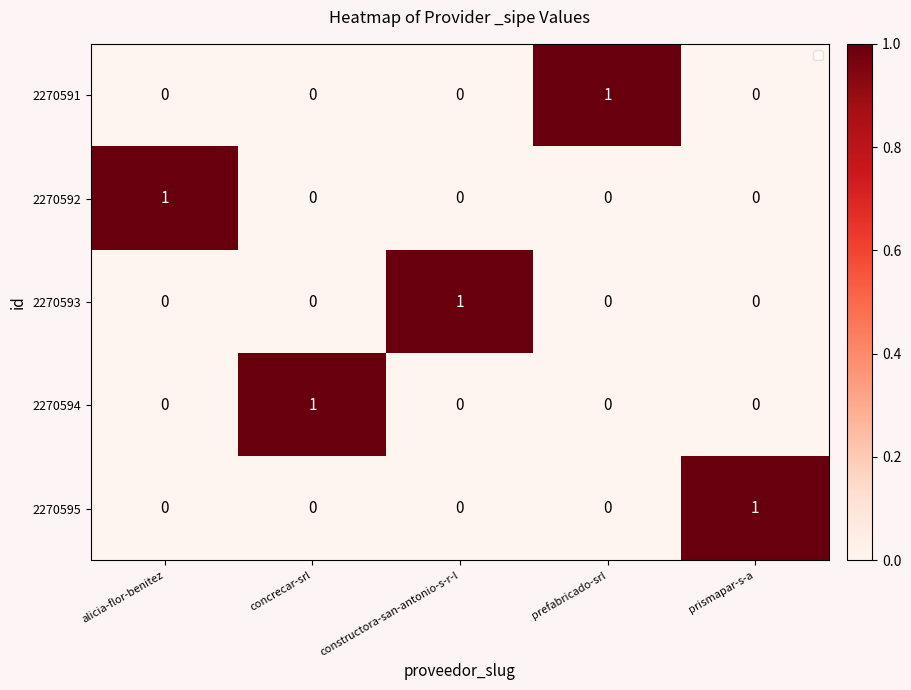

Reading left to right, list all the values displayed in this chart.

2270591: 0	0	0	1	0
2270592: 1	0	0	0	0
2270593: 0	0	1	0	0
2270594: 0	1	0	0	0
2270595: 0	0	0	0	1